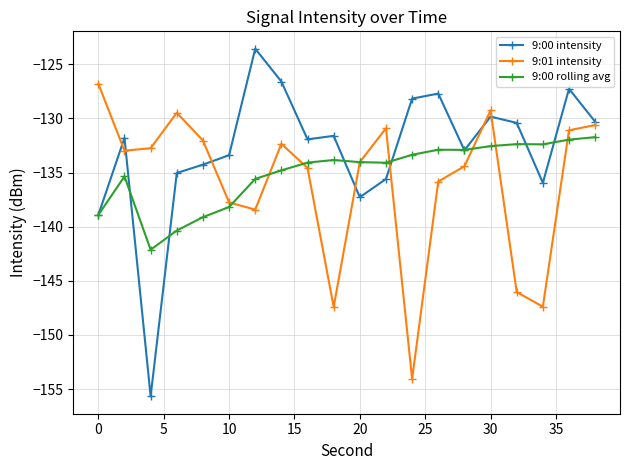

Which series has the widest spread of values?

9:00 intensity